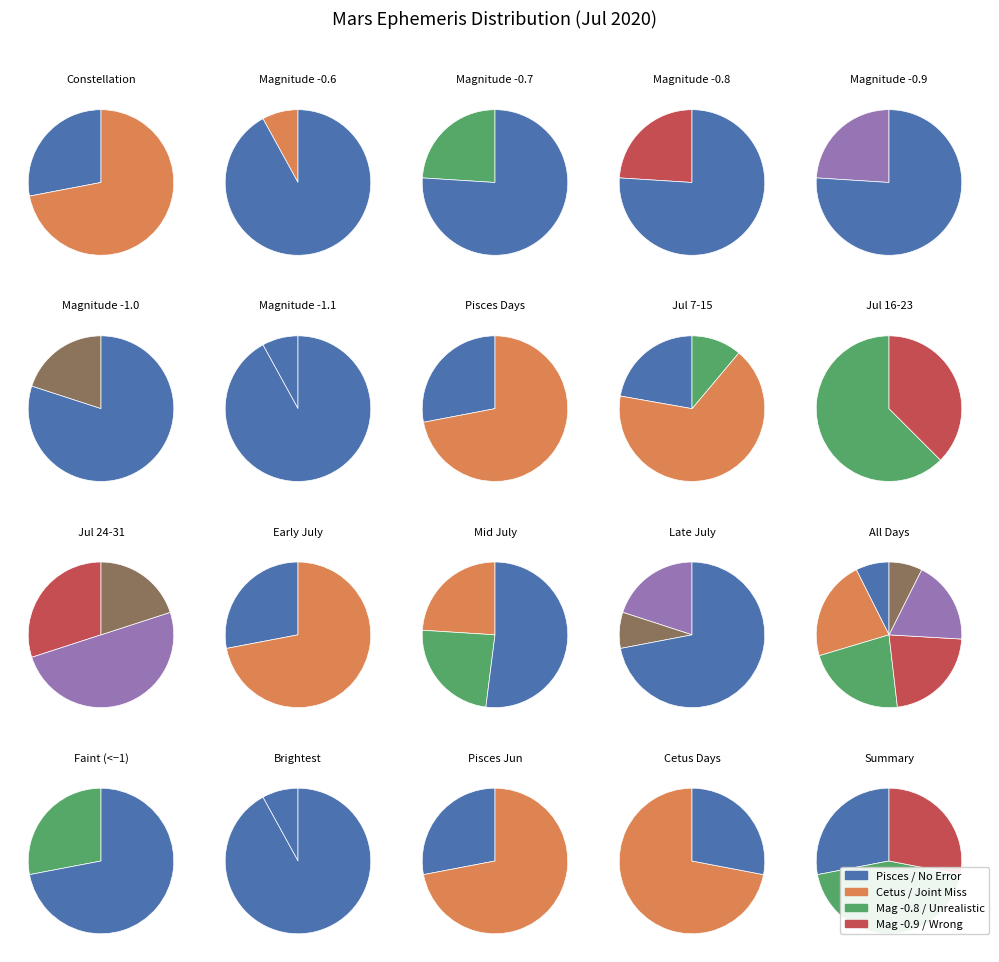

What percentage is the values slice, to the nearest percent?

24%